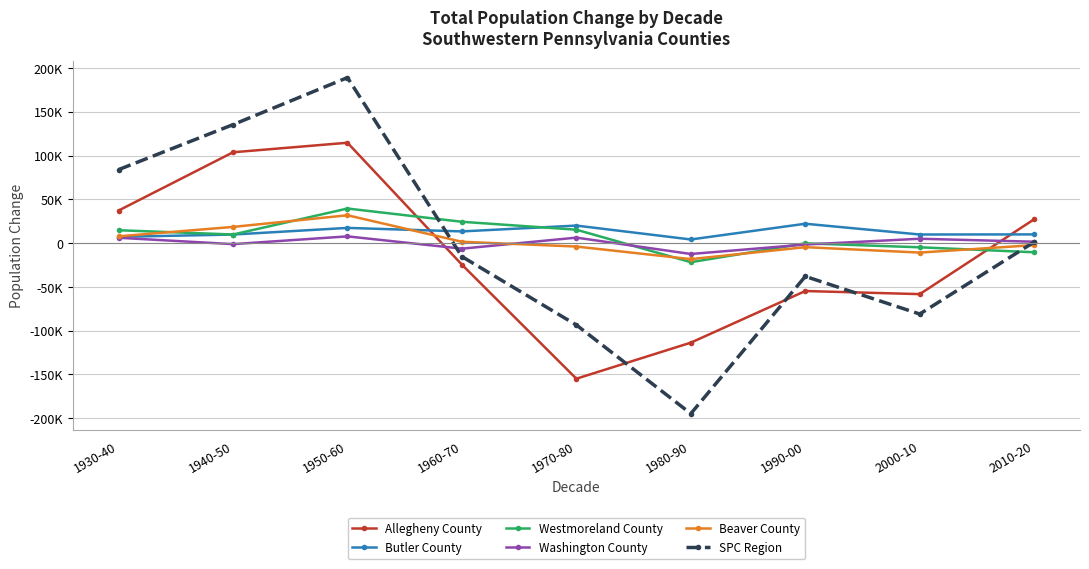

Is the value of Butler County at 1950-60 greater than the value of Allegheny County at 1950-60?

No